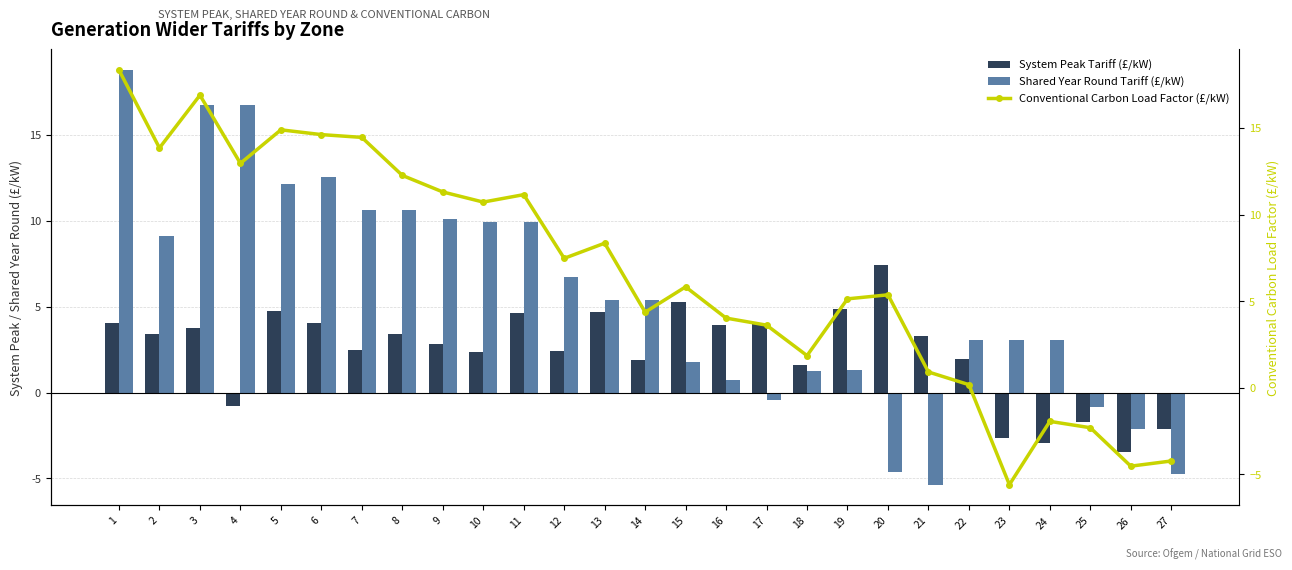

How many values in Conventional Carbon Load Factor (£/kW) are below zero?

5